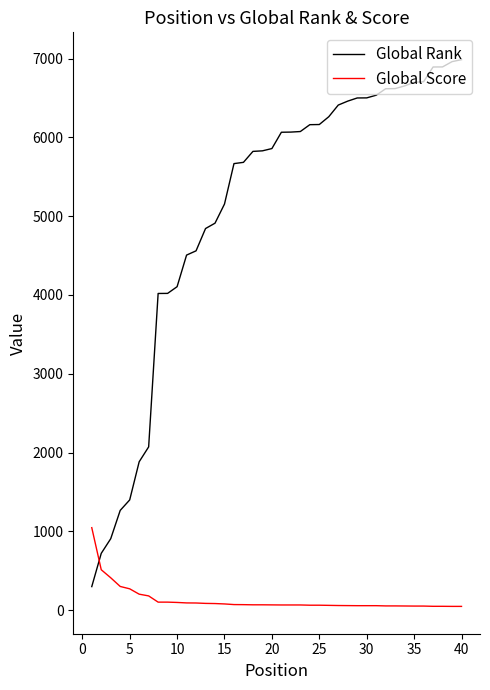

Which series has the largest total across all categories?

Global Rank